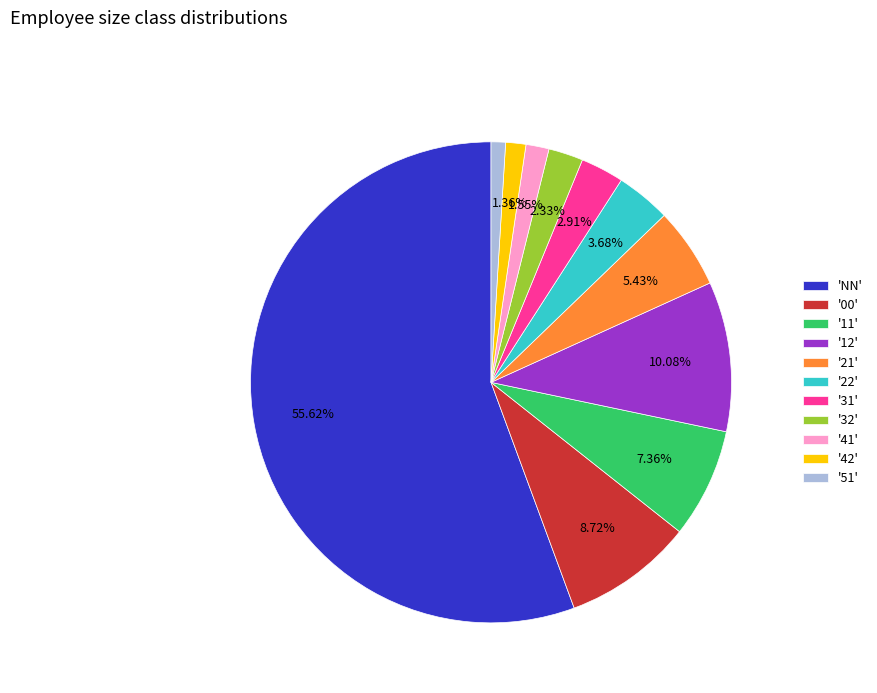

Which category accounts for the majority?

'NN'